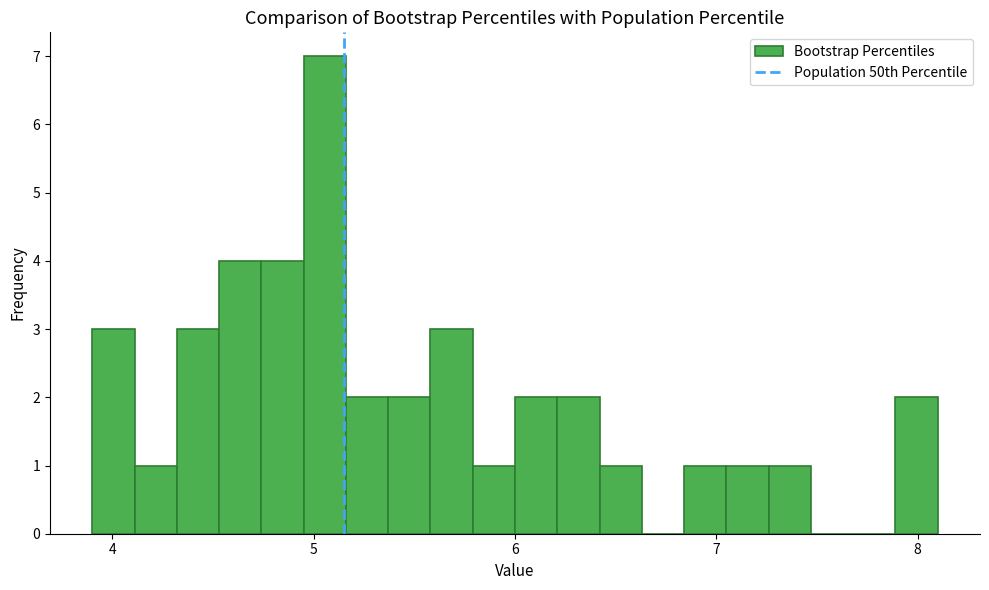

Around what value on the x-axis is the tallest bar? Give the approximate position of its centre, as read against the axis.

5.1